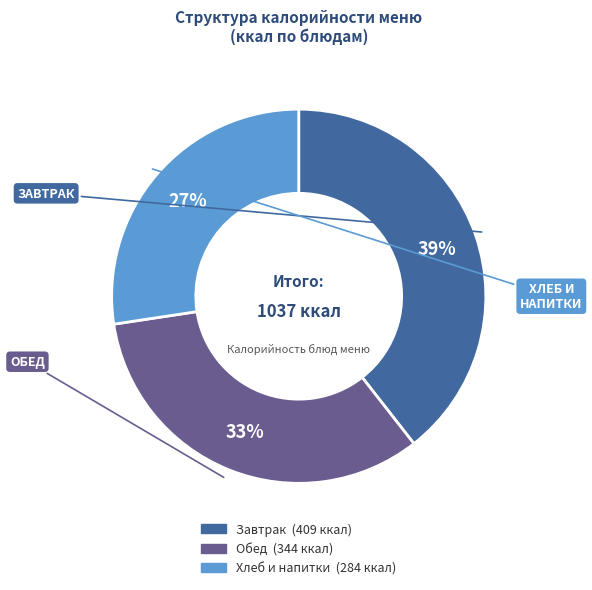

To the nearest percent, what is the difference between the largest and smallest slice percentages?

12%